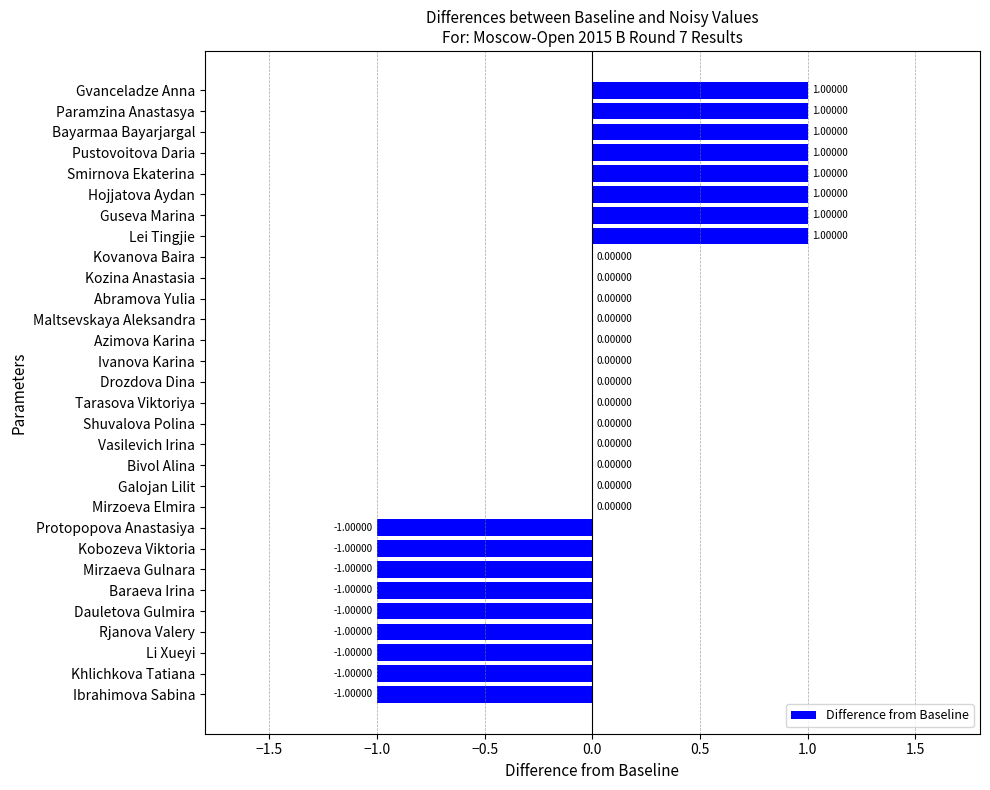

What is the change in value from Rjanova Valery to Abramova Yulia?

+1